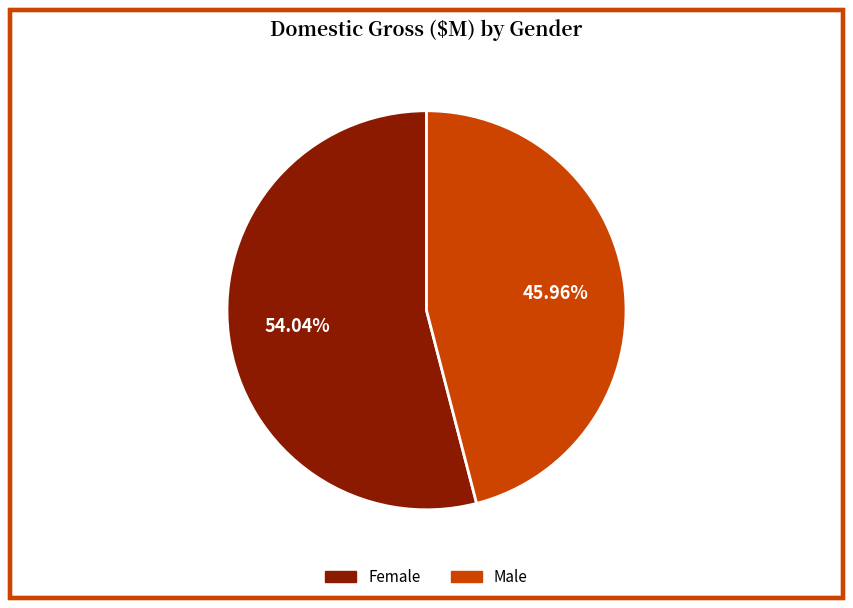

Count the number of slices in the pie.

2